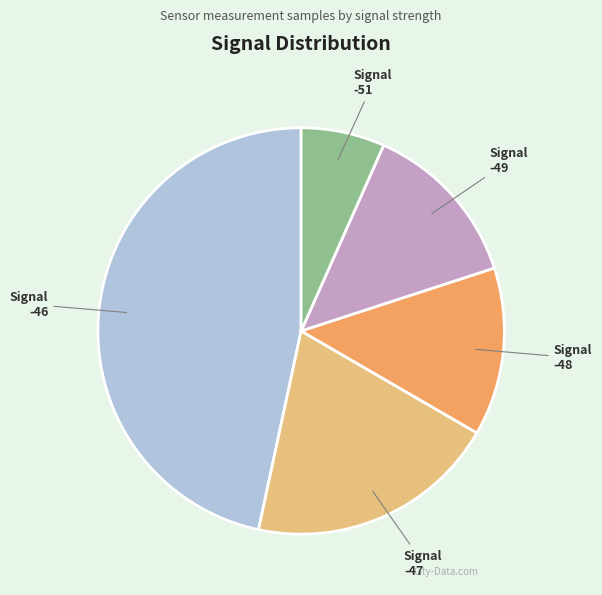

Is it true that Signal -47 is 20% of the pie?

True